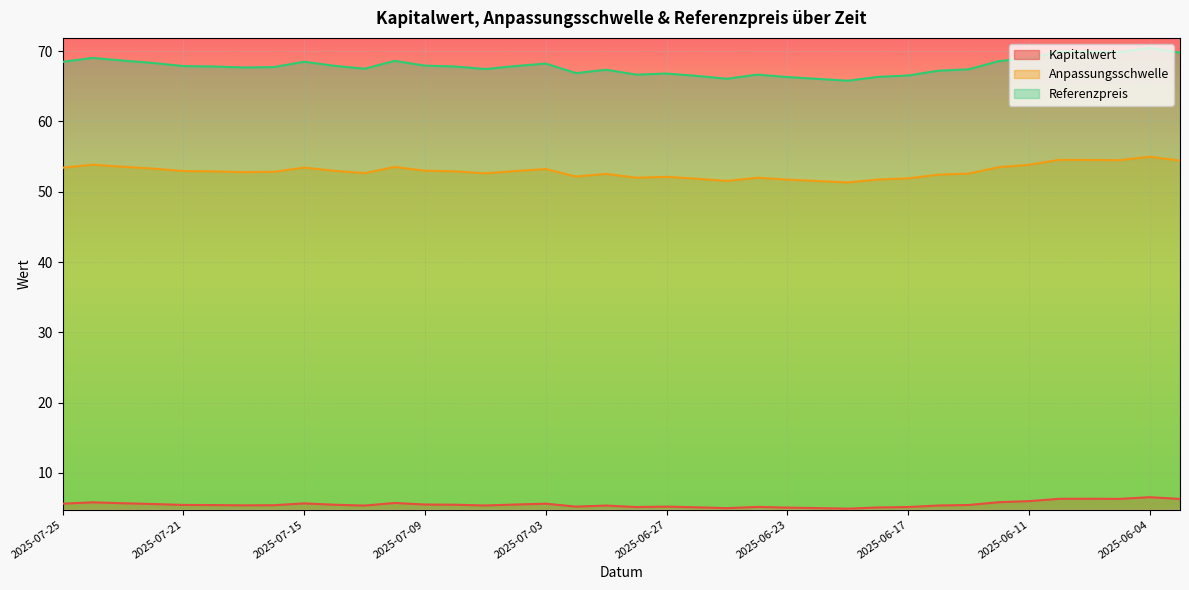

True or false: Kapitalwert has a value of 5.8 at 2025-07-24.

True